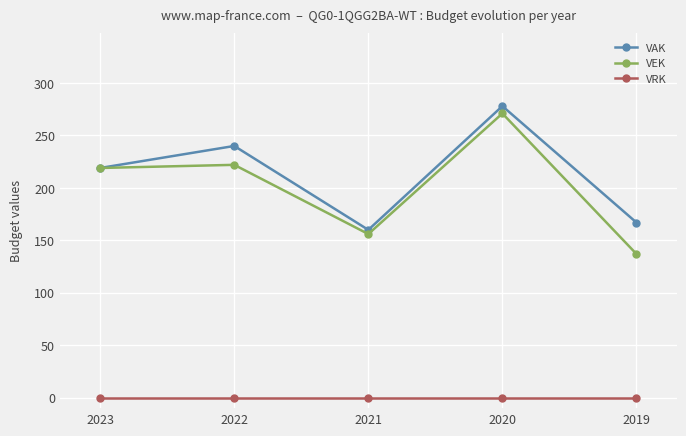

What is the sum of the VEK values at 2022 and 2021?

378